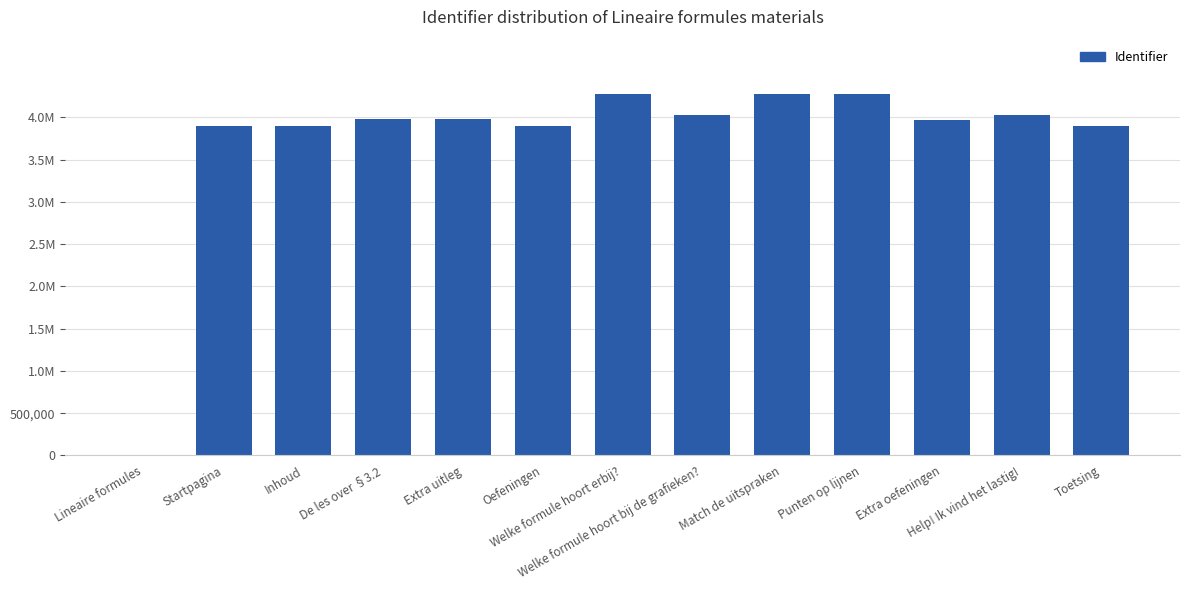

Are the bars horizontal?

No